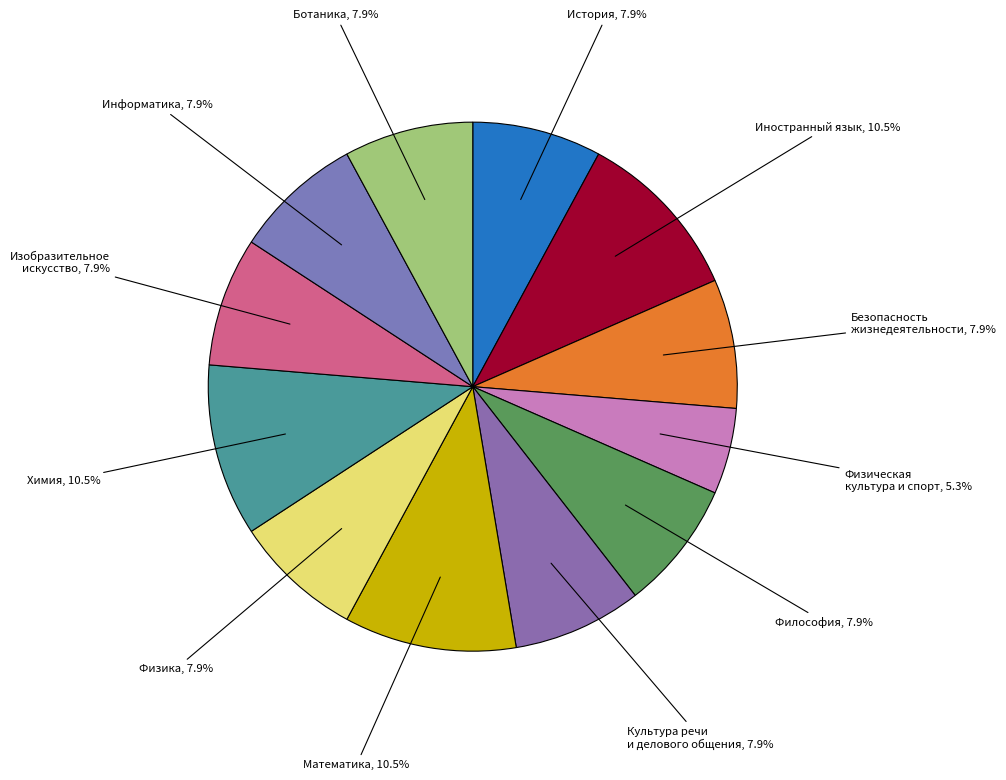

What is the ratio of the value at Изобразительное искусство to the value at Физическая культура и спорт?

1.5